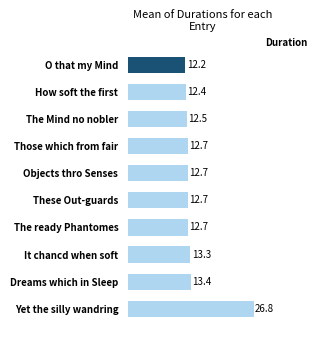

What is the change in value from These Out-guards to Dreams which in Sleep?

+0.7